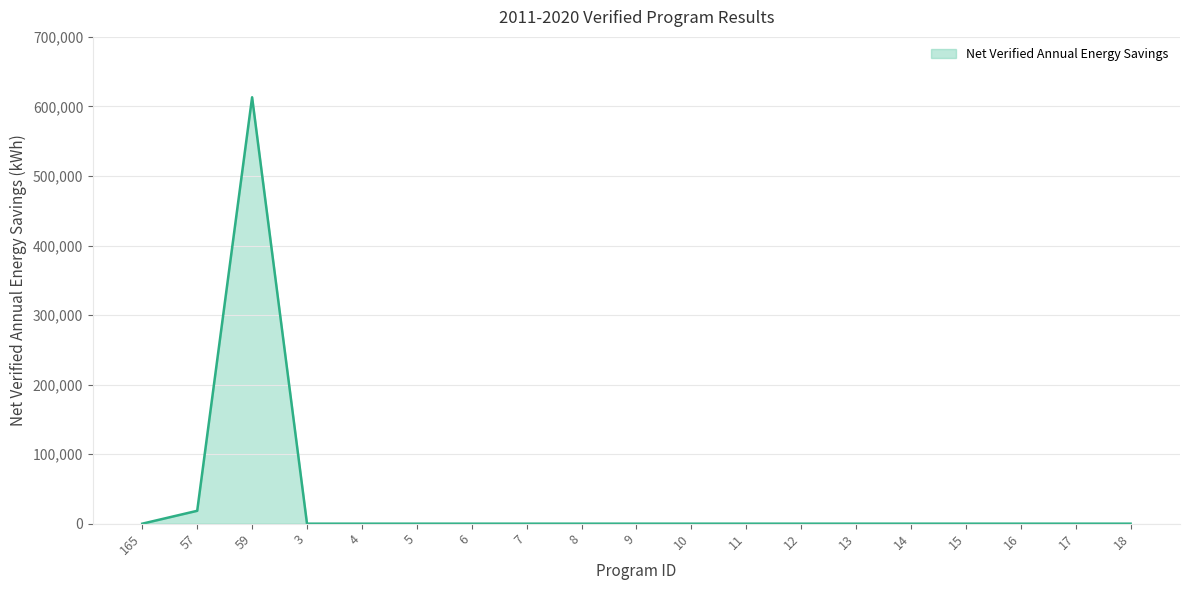

What is the maximum value shown in the chart?

613181